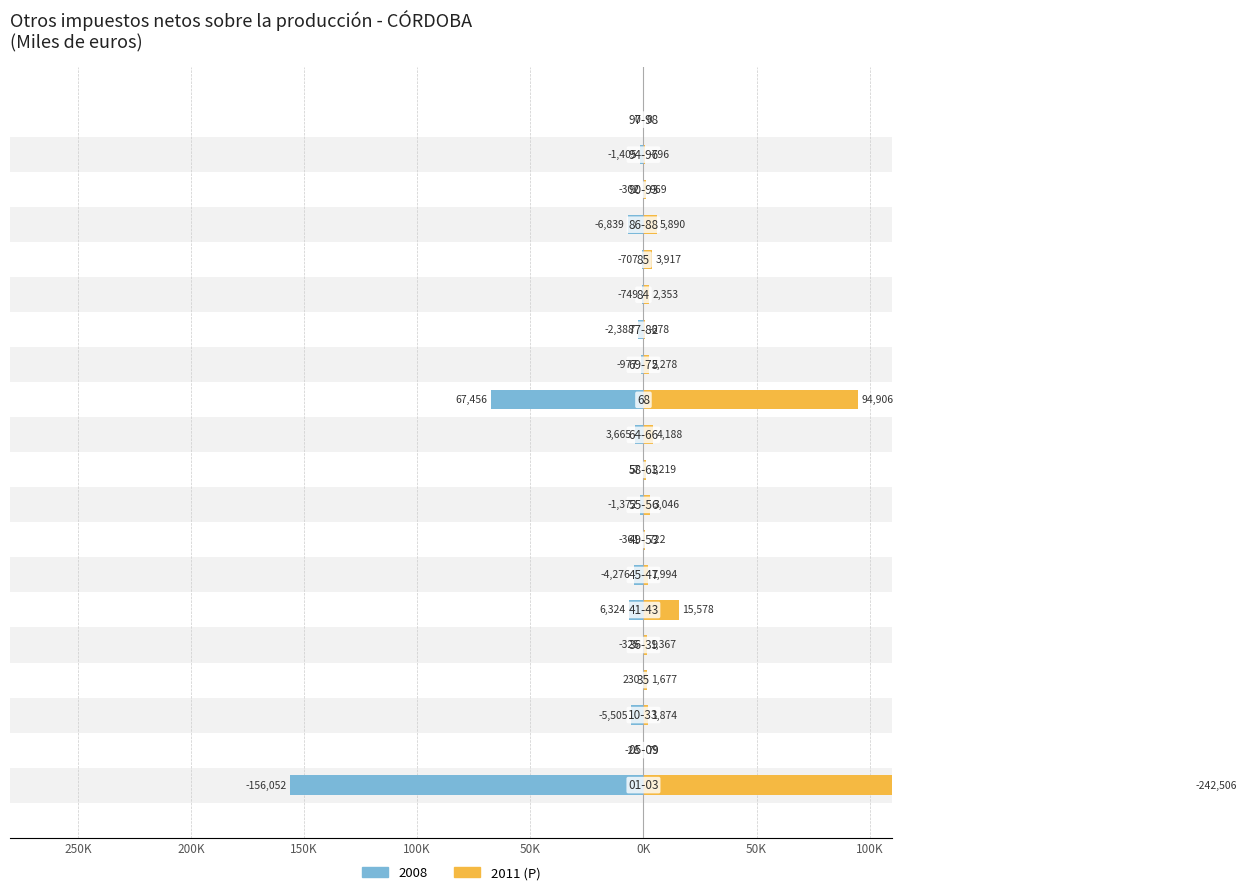

What is the greatest value displayed?

242506